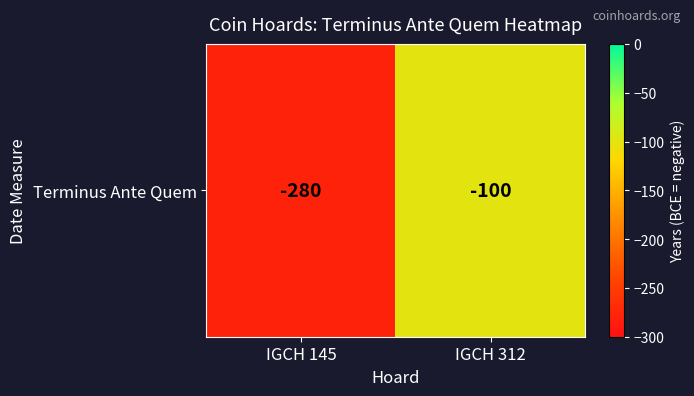

The value at IGCH 312 is -100. True or false?

True